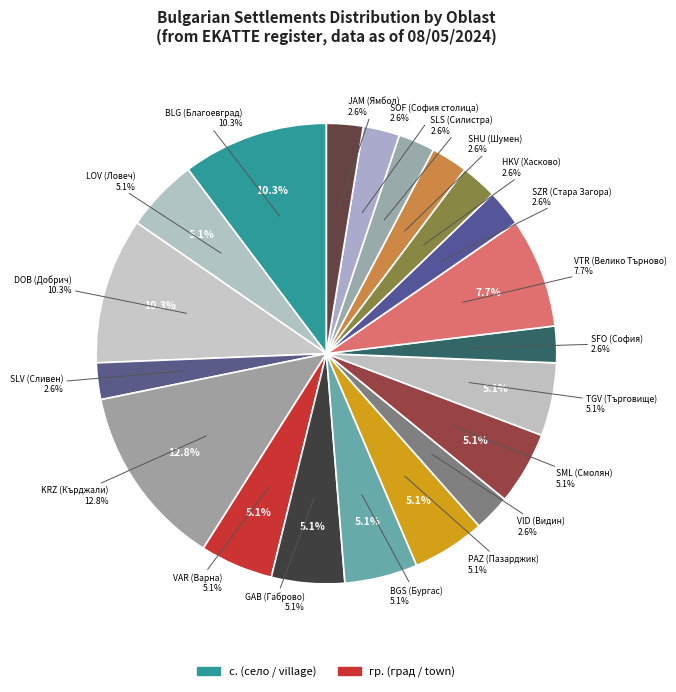

The с. slice represents 8% of the pie. True or false?

True